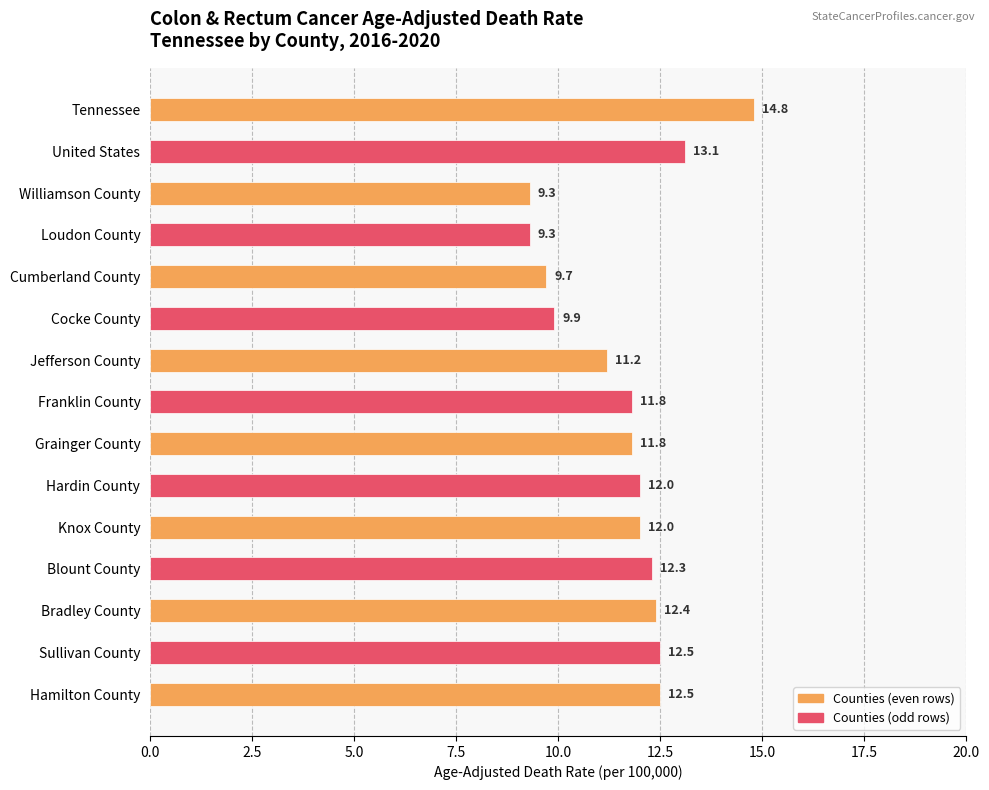

What is the difference between the values at Hardin County and Blount County?

0.3